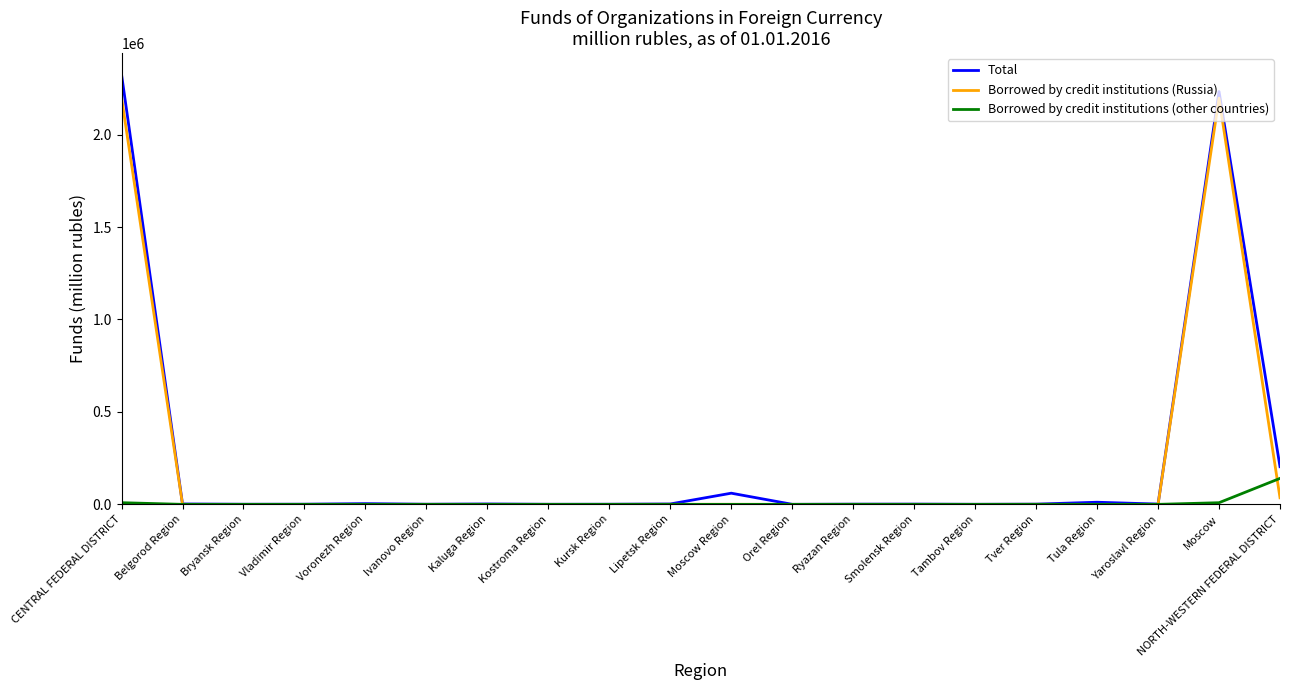

In Total, how many points are higher than both neighbors (excluding endpoints)?

6